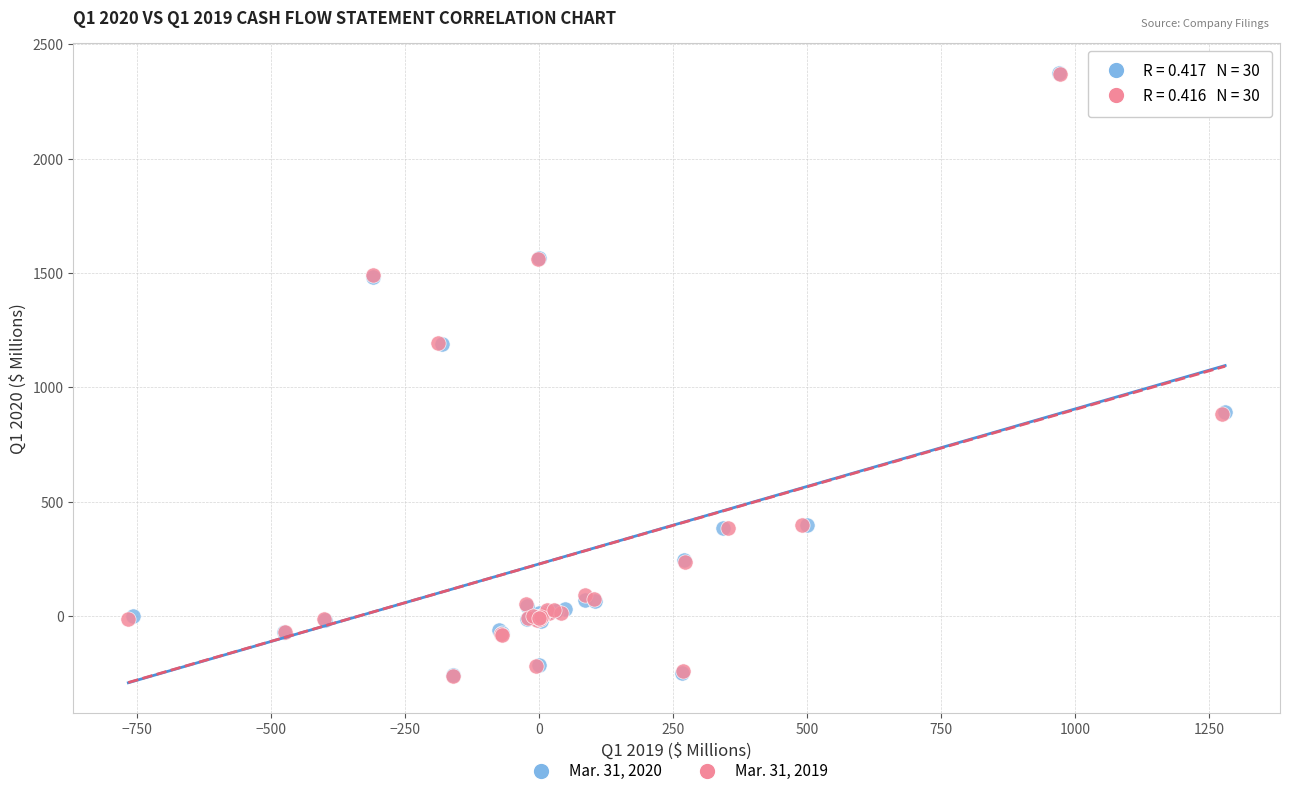

What are all the series names shown in the legend?

Mar. 31, 2020, Mar. 31, 2019